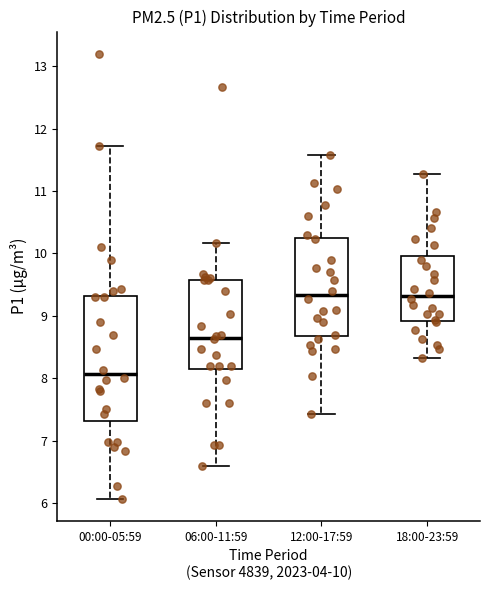

Comparing the boxes themselves (not the whiskers), which one is the tallest?

00:00-05:59